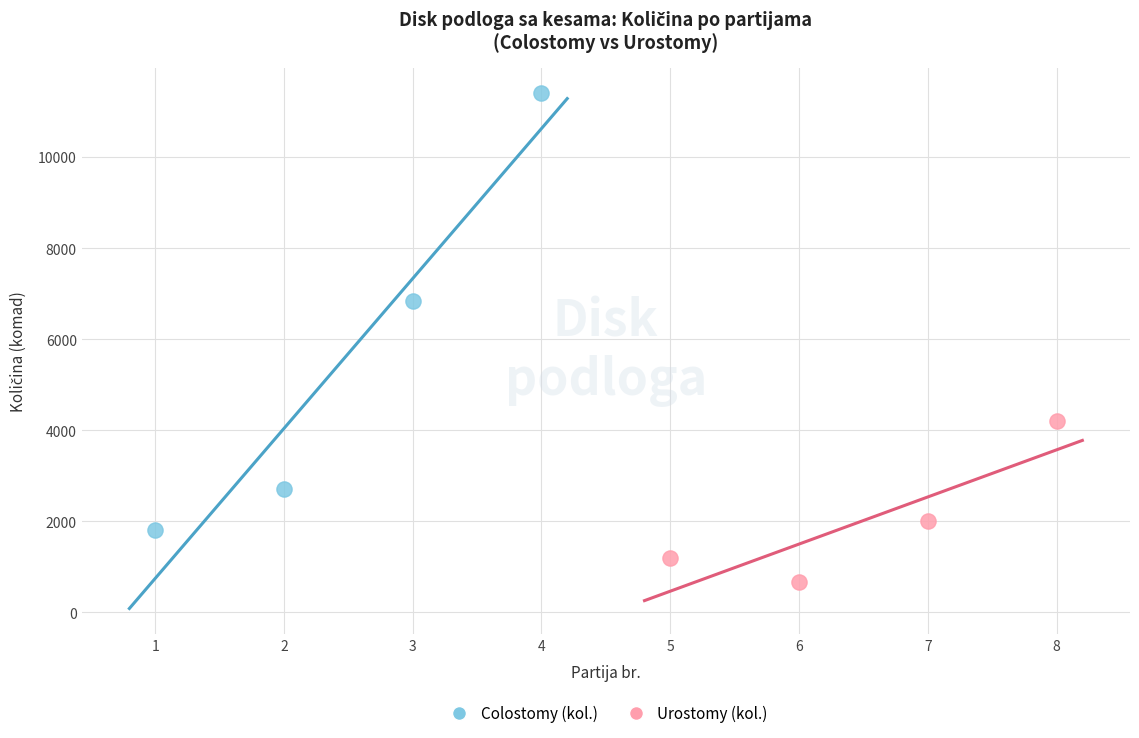

Which series contains the highest Y value?

Colostomy (kol.)